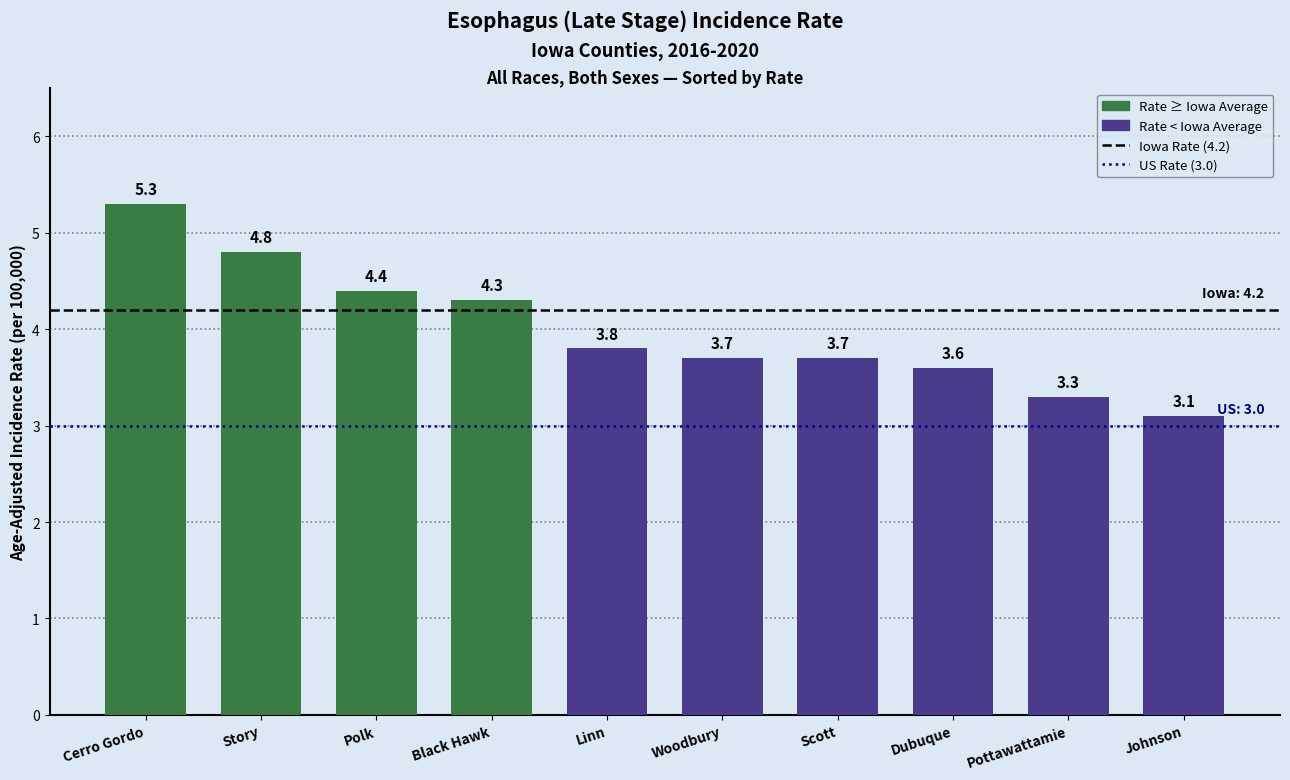

Does the chart contain stacked bars?

No